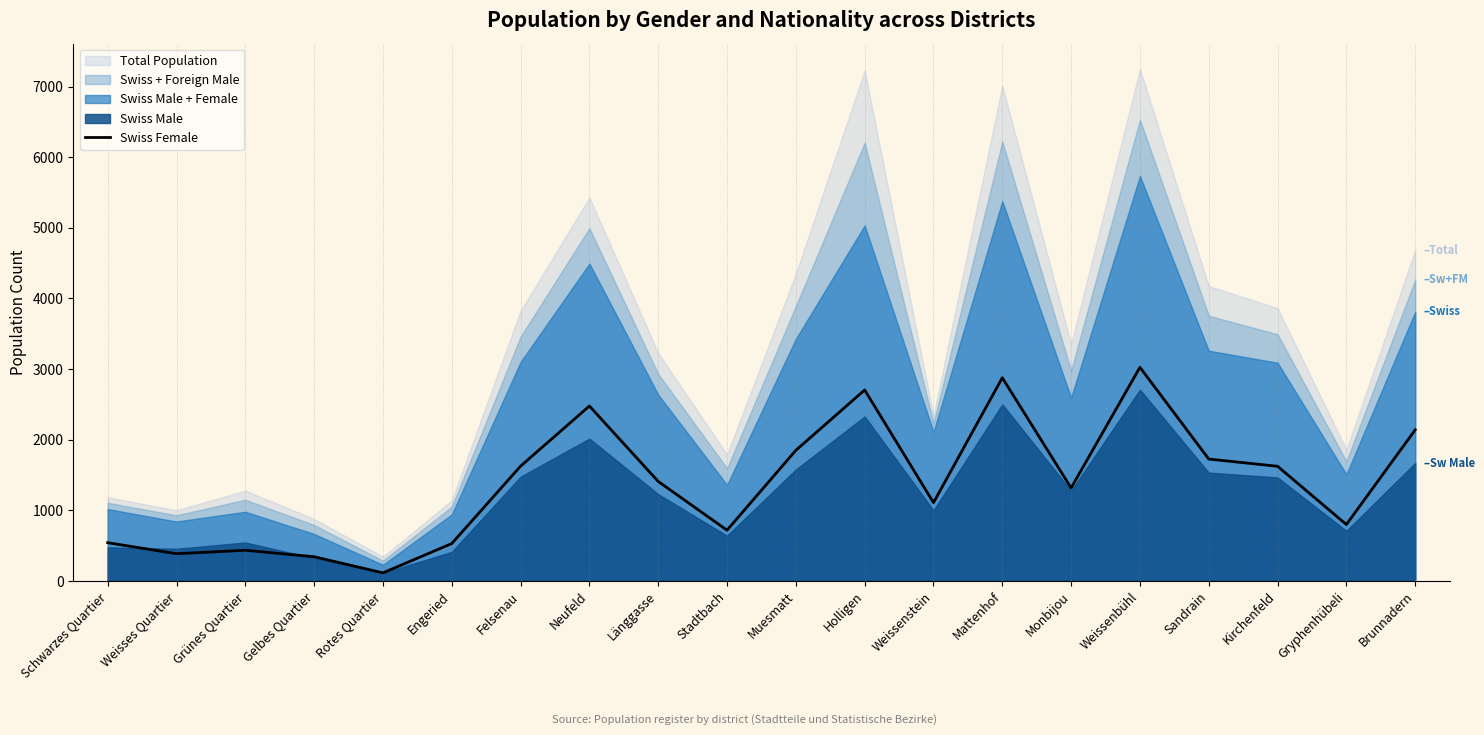

Where is the data nearest to the value 1570?

Kirchenfeld